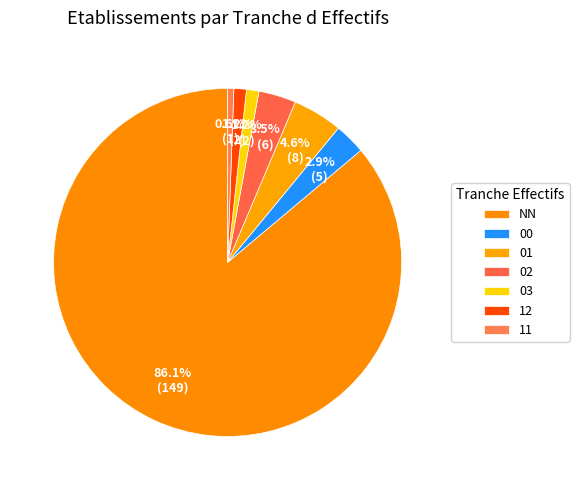

Is it true that 00 is 1% of the pie?

False